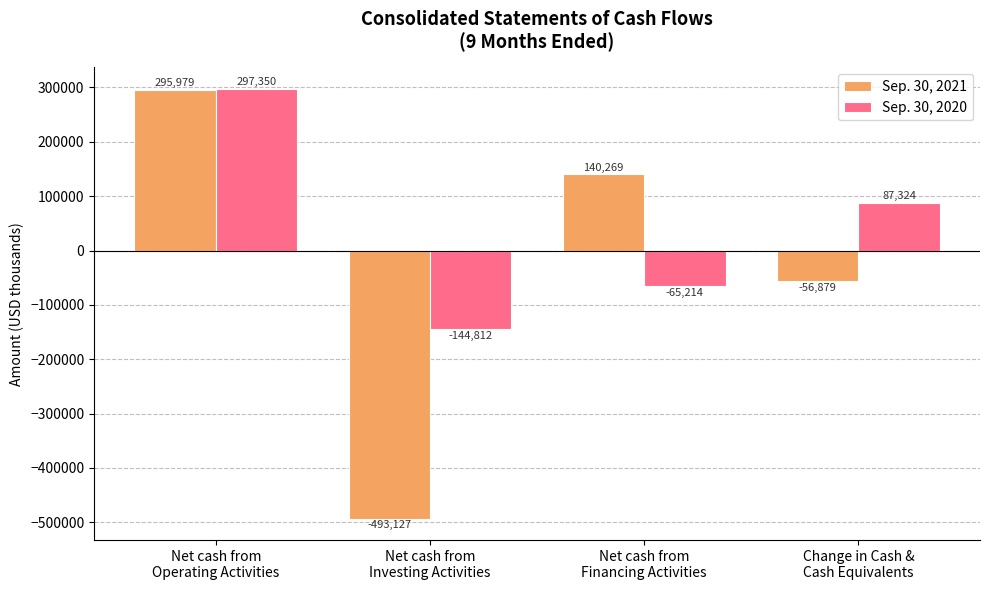

What is the label of the 2nd bar from the right?

Net cash from
Financing Activities